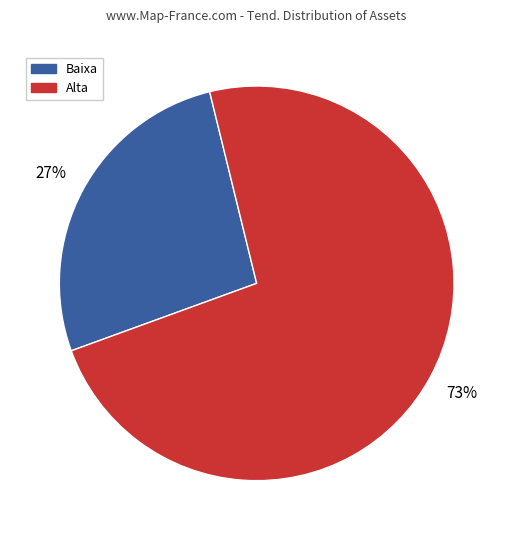

Is Alta the majority of the pie?

Yes